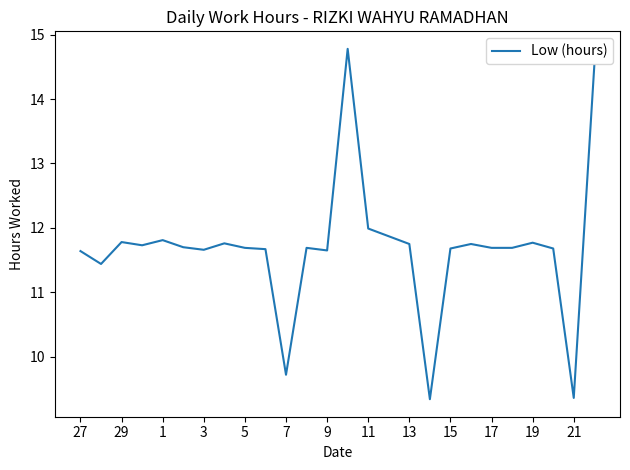

True or false: the data has more than 1 interior local peaks.

True